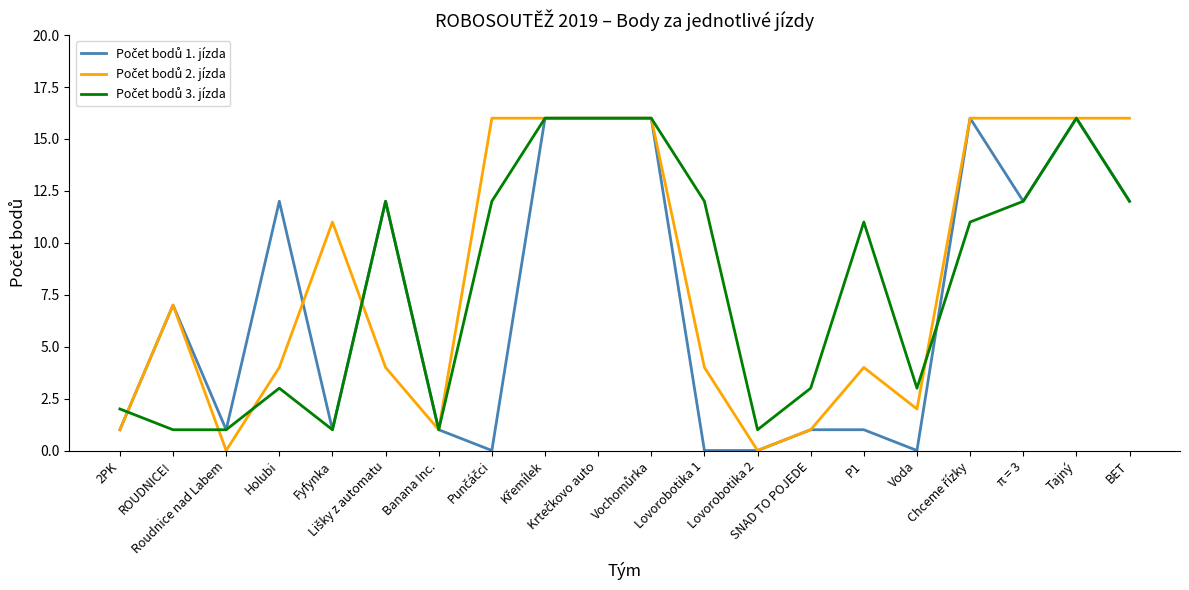

What is the total value across all series at BET?

40